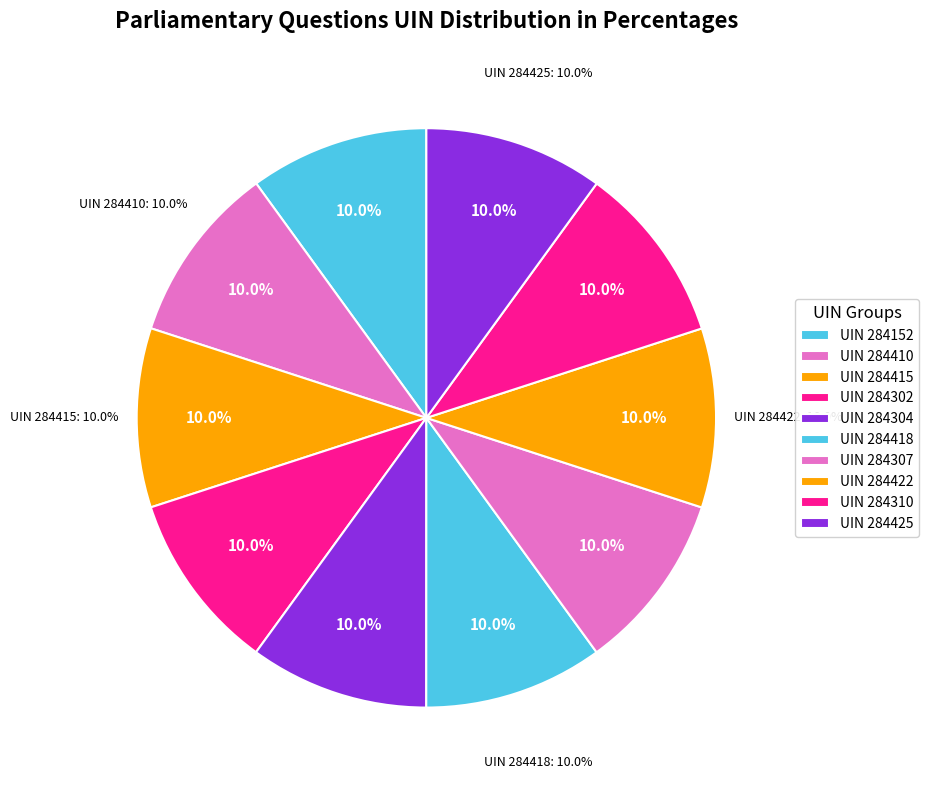

Does any single category account for the majority?

No